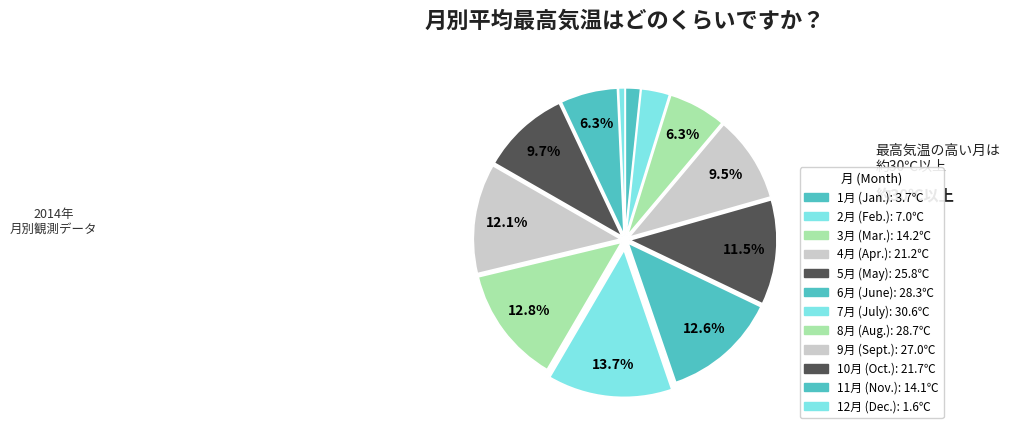

Count the number of slices in the pie.

12